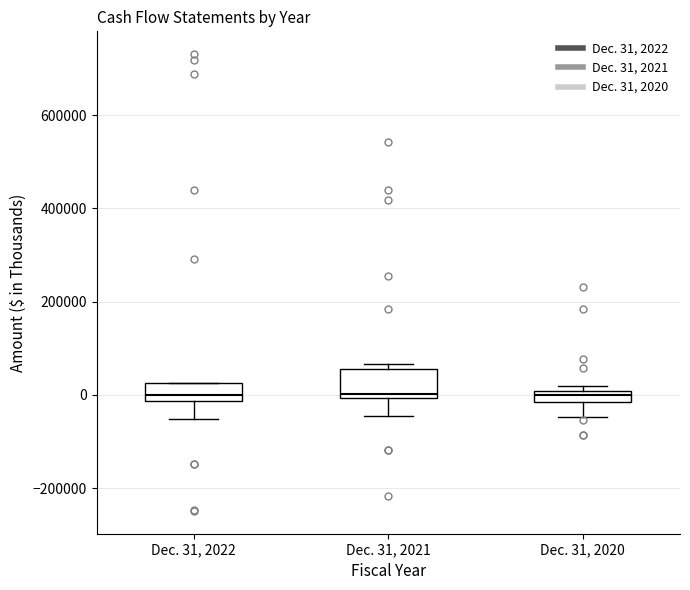

Where does the median line of the box for Dec. 31, 2022 sit on the y-axis? The values are not printed on the chart, so give them approximately, as read against the axis.

0